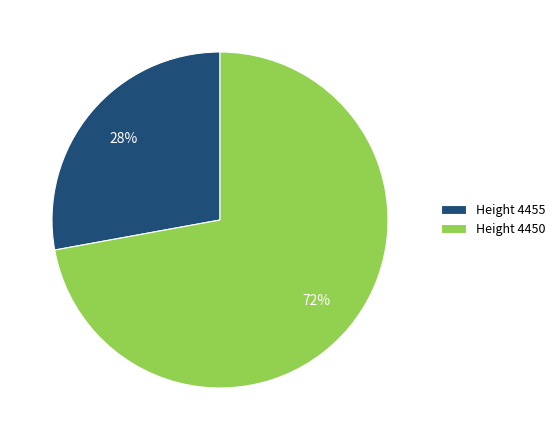

Is the sum of Height 4450 and Height 4455 greater than half?

Yes